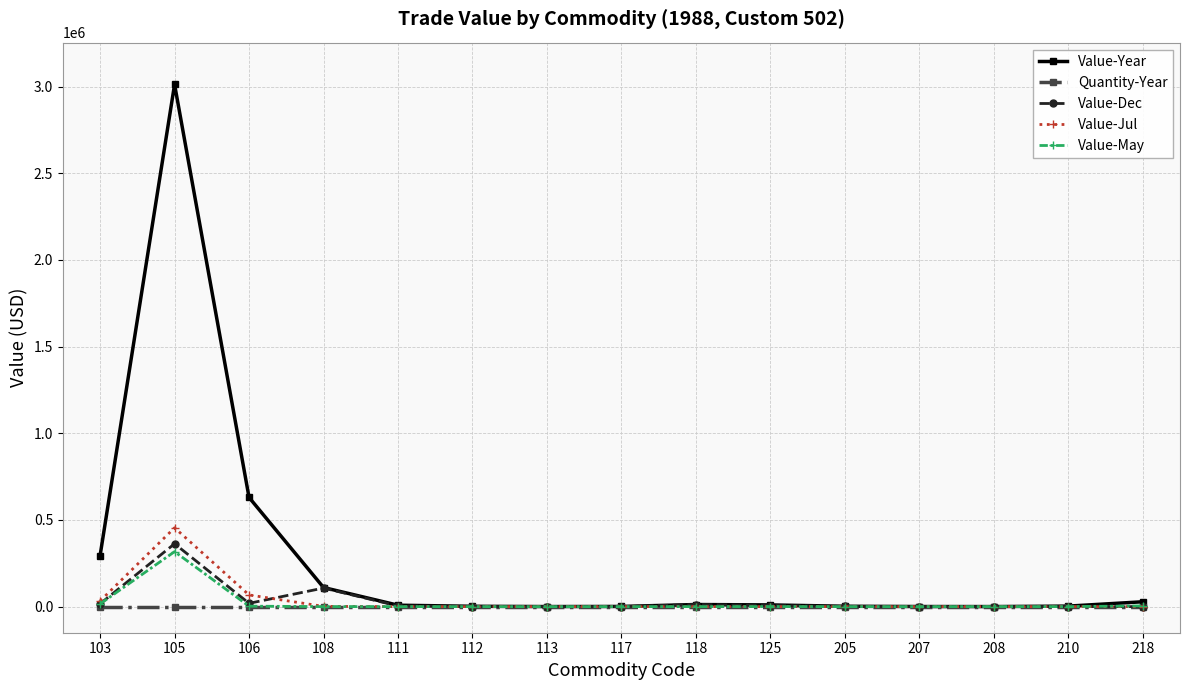

Does the chart have visible grid lines?

Yes